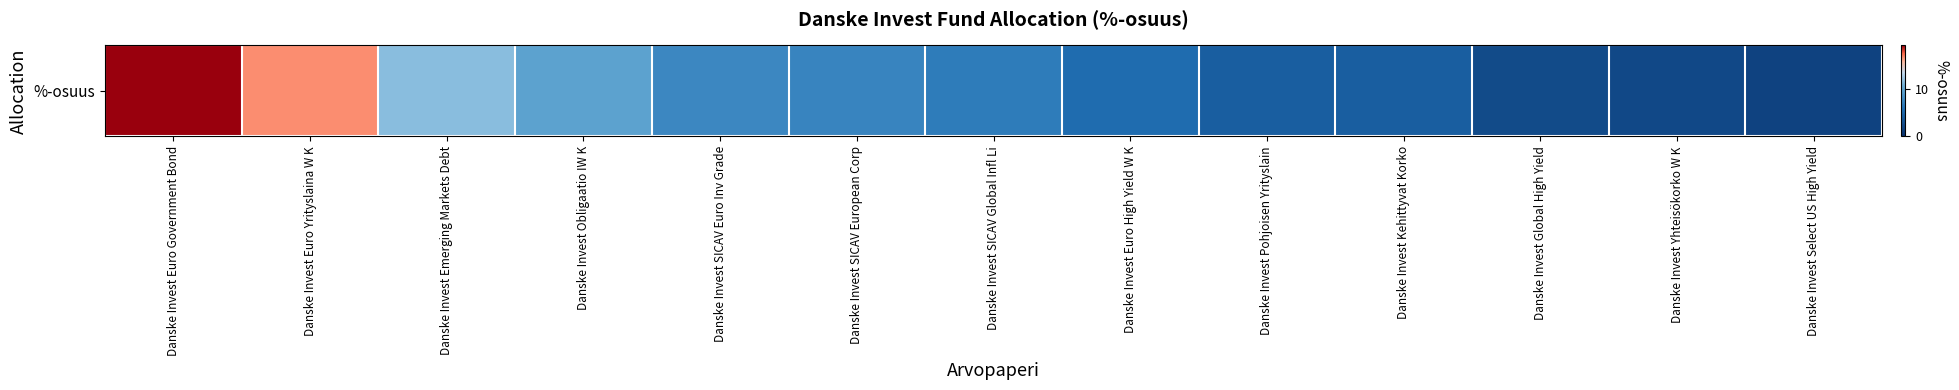

Read the value at Danske Invest Select US High Yield.

1.7